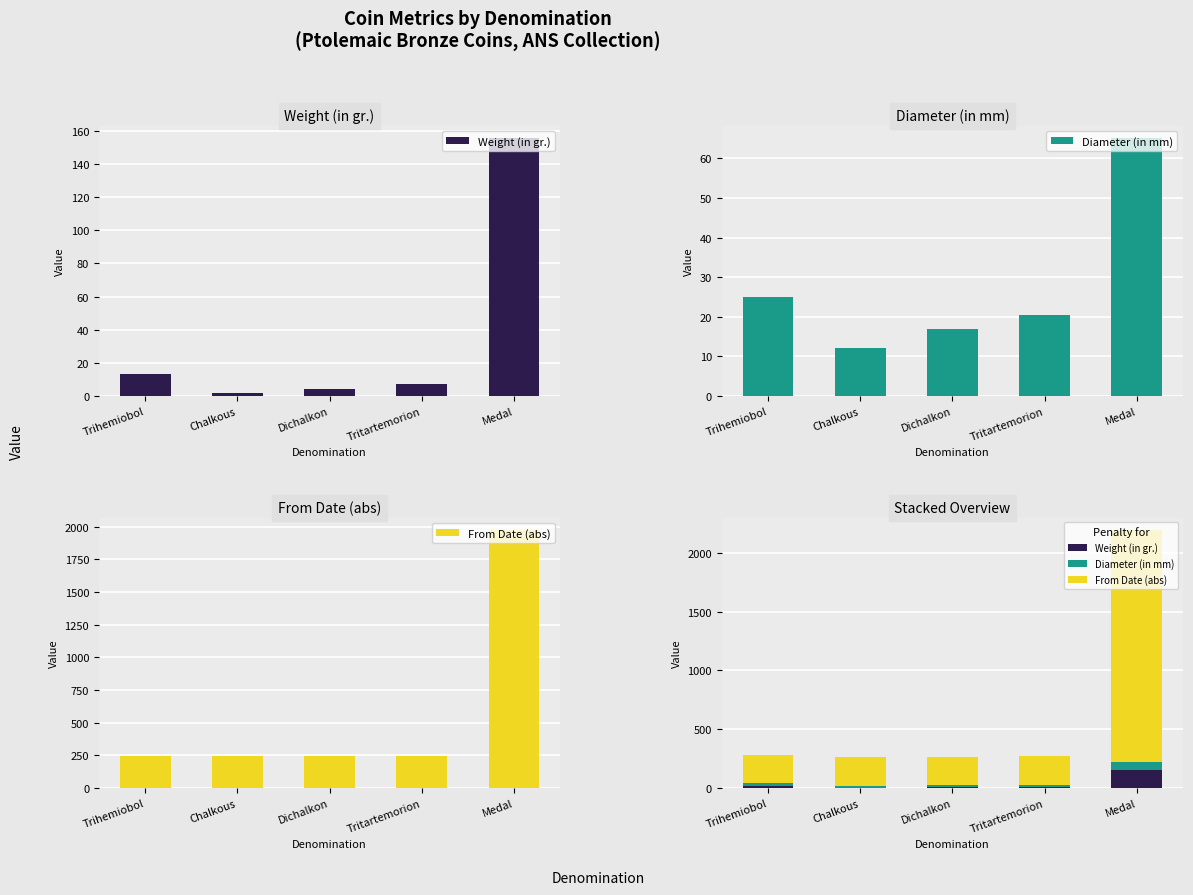

Which series has the widest spread of values?

From Date (abs)